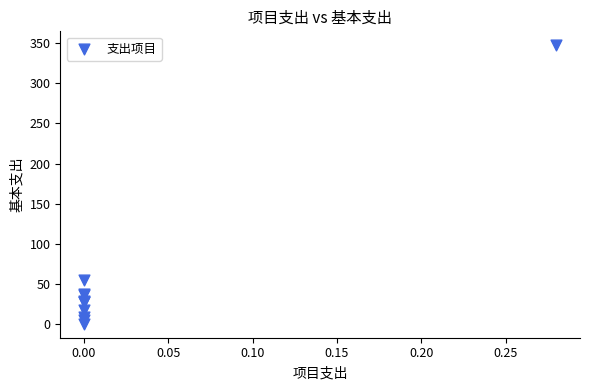

What Y value in the scatter plot is closest to 174?

55.3